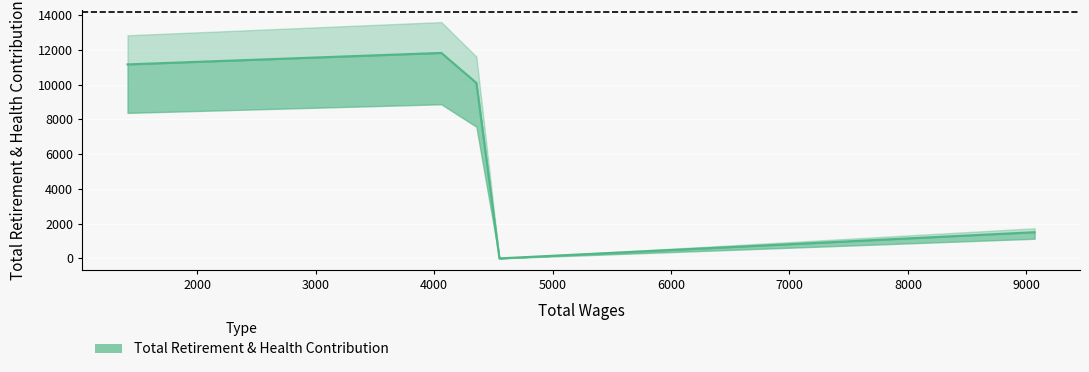

Is it true that the value at 4060.0 is 11817?

True